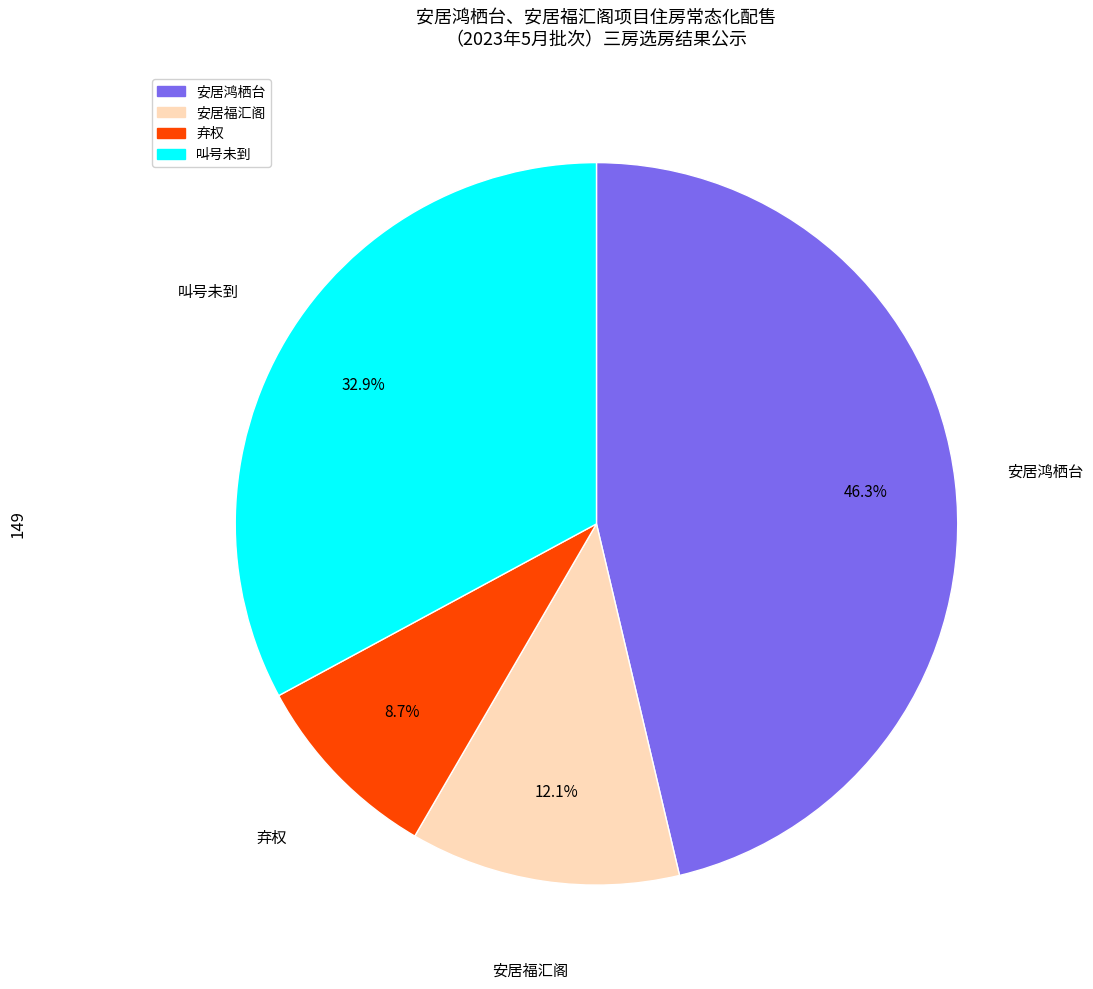

True or false: 叫号未到 accounts for 33% of the total.

True